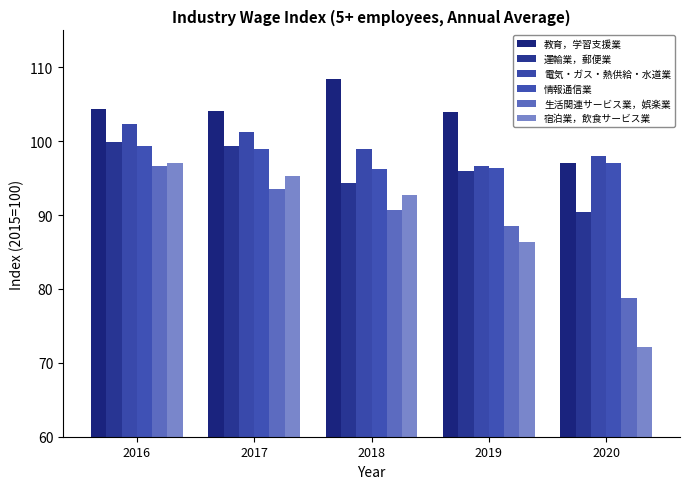

Which series changed the most between 2016 and 2017?

生活関連サービス業，娯楽業